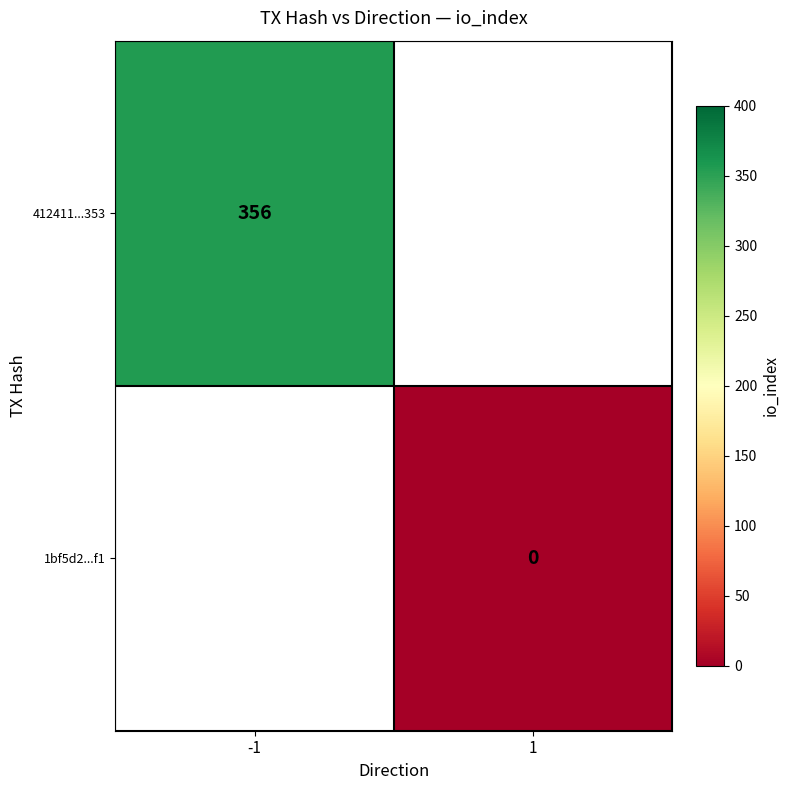

True or false: 412411...353 has a value of 175 at -1.

False